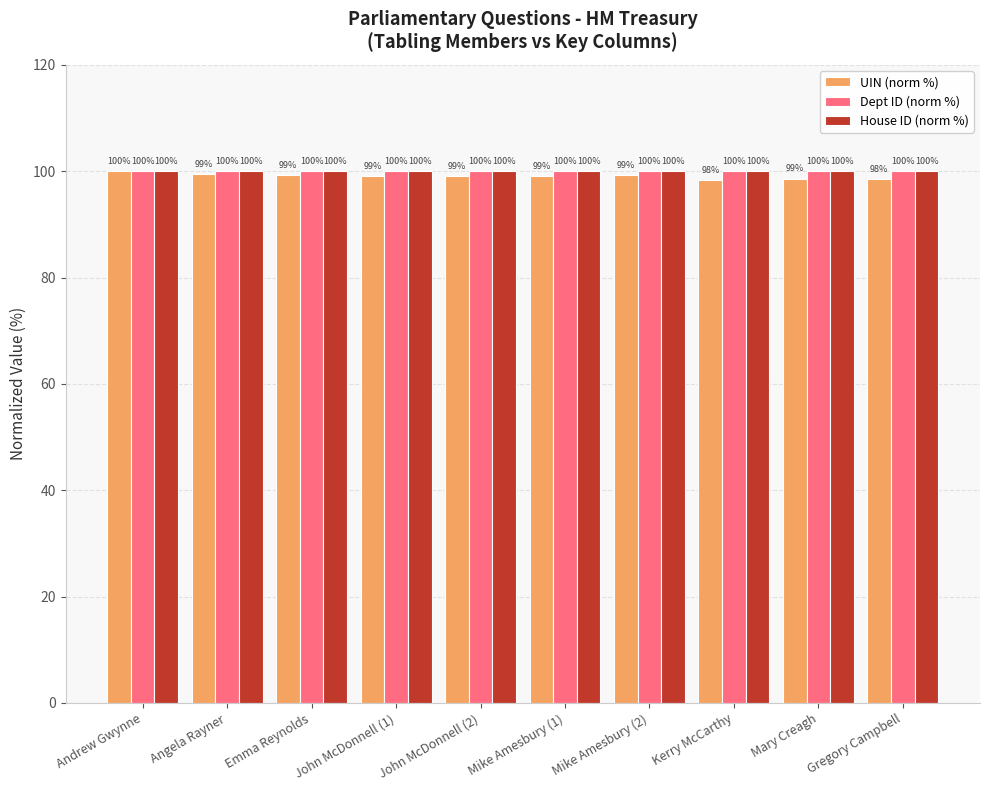

Is it true that UIN (norm %) equals 99.5 at Angela Rayner?

True